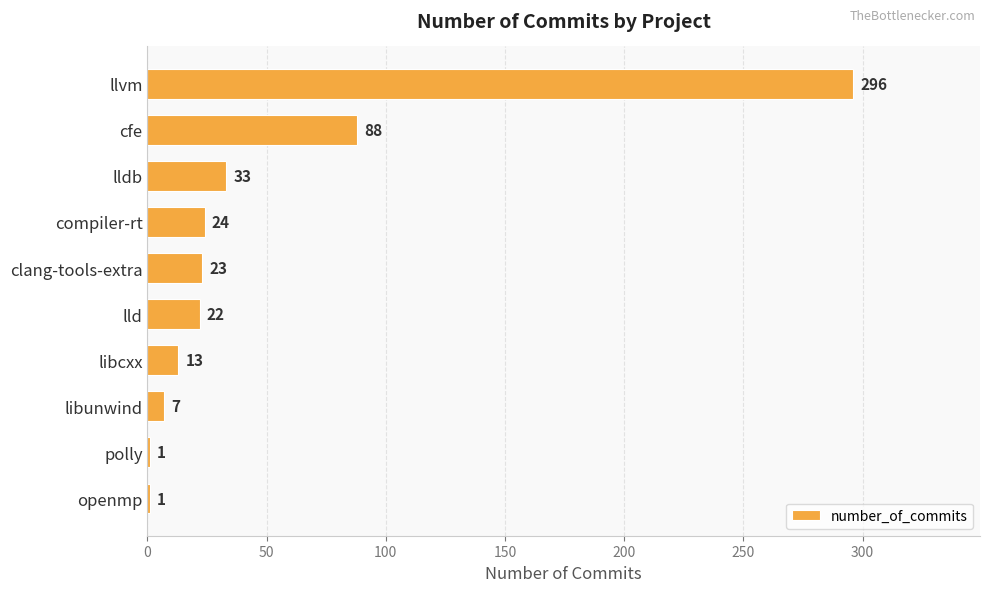

Which has a higher value, cfe or lldb?

cfe